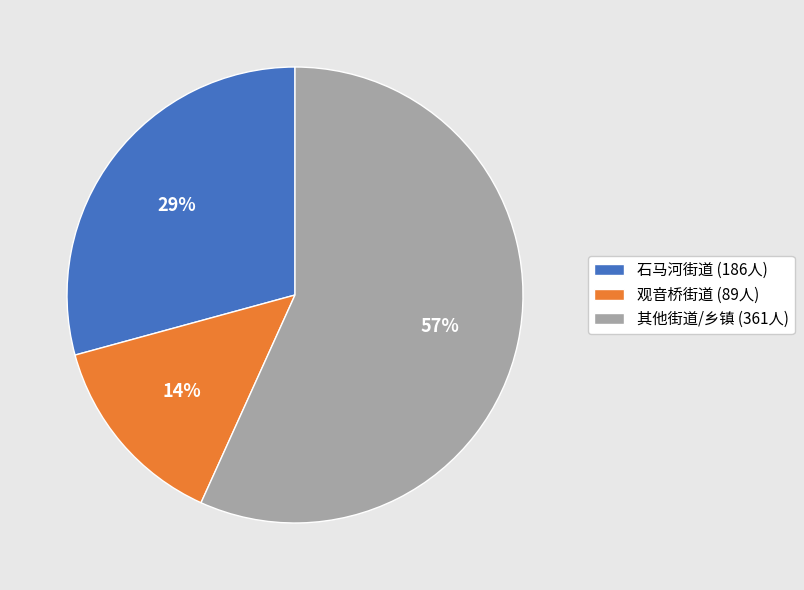

How many segments does this pie chart have?

3